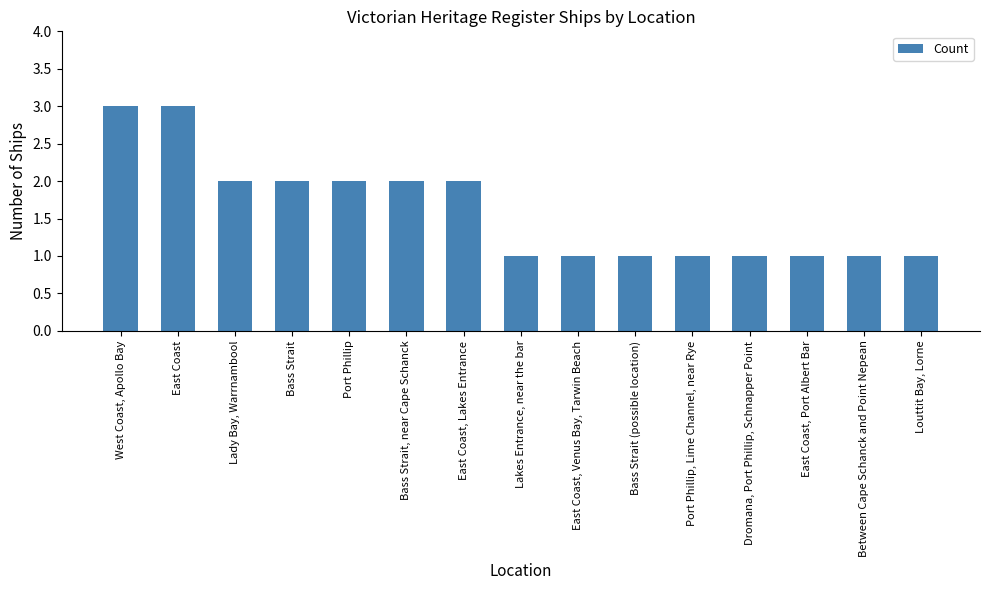

What is the difference between the second highest and minimum values?

2